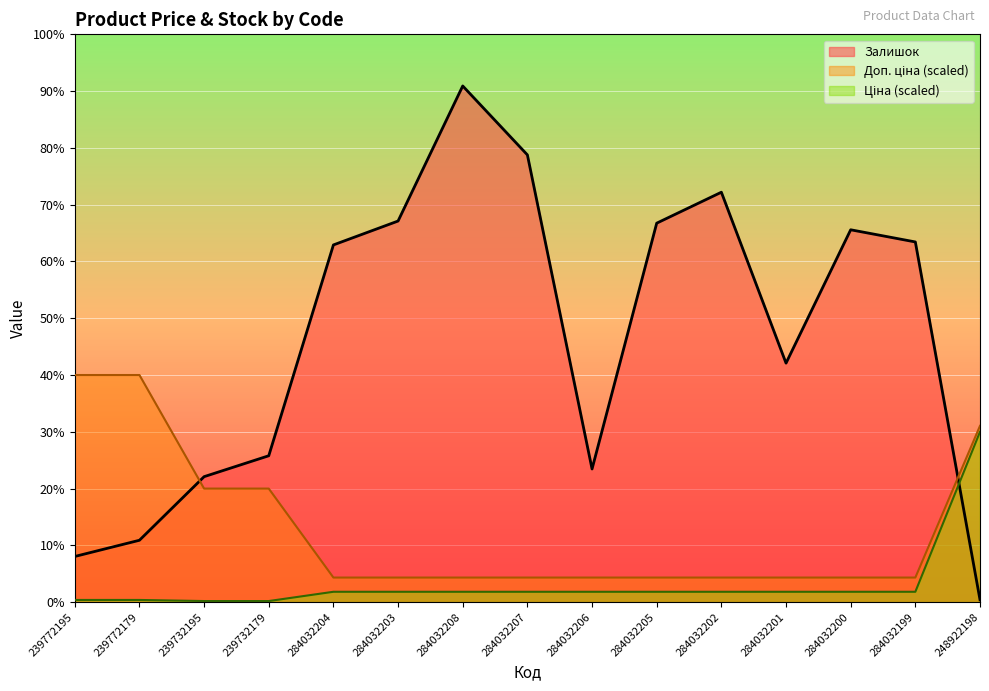

What are all the series names shown in the legend?

Ціна, Доп. ціна, Залишок